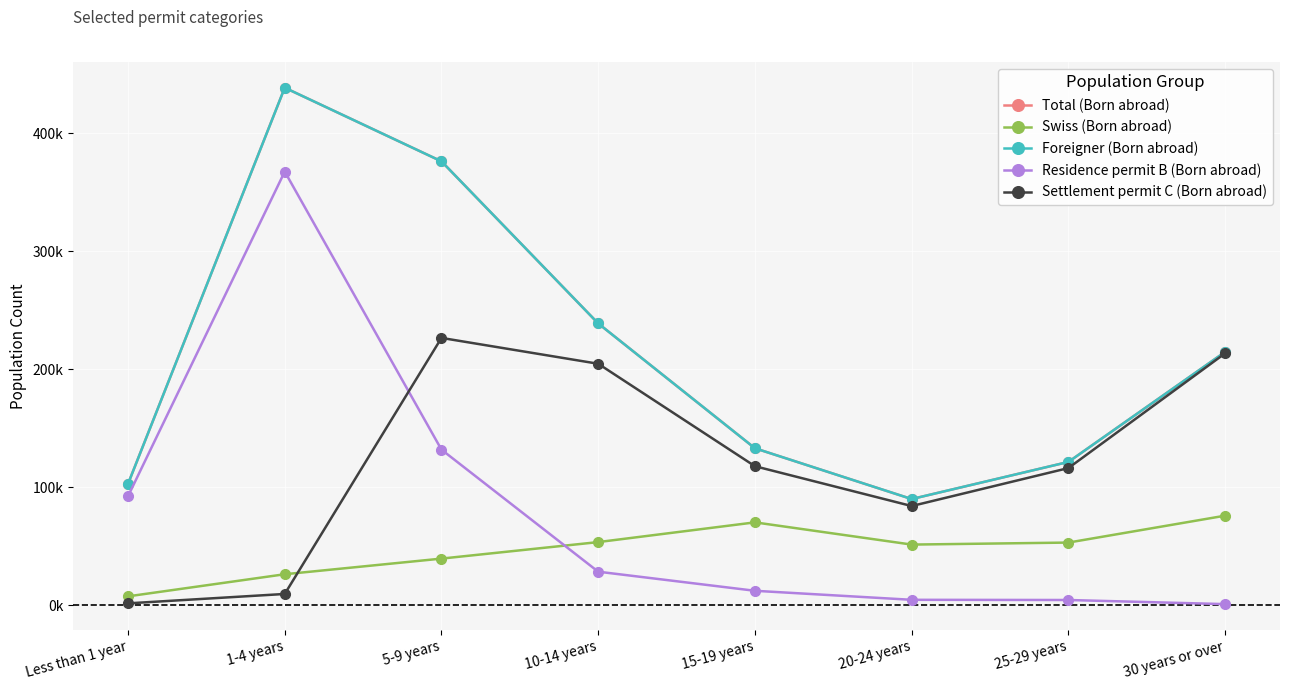

Does the chart have visible grid lines?

Yes